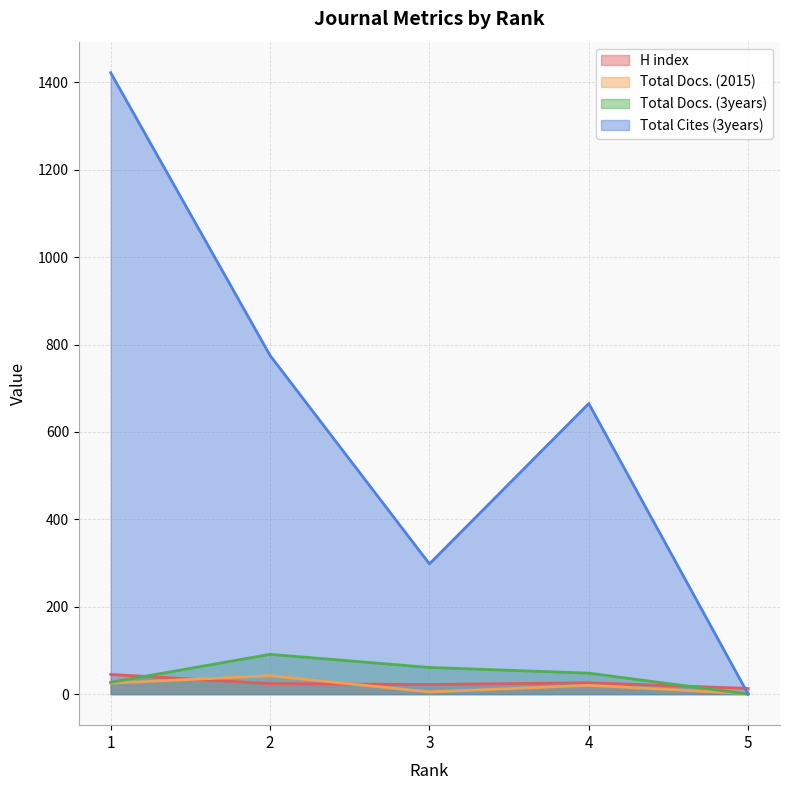

Reading right to left, what are all the values shown in this chart?

H index: 5=13	4=26	3=22	2=24	1=45
Total Docs. (2015): 5=1	4=20	3=5	2=42	1=25
Total Docs. (3years): 5=0	4=48	3=61	2=91	1=27
Total Cites (3years): 5=0	4=665	3=298	2=775	1=1422